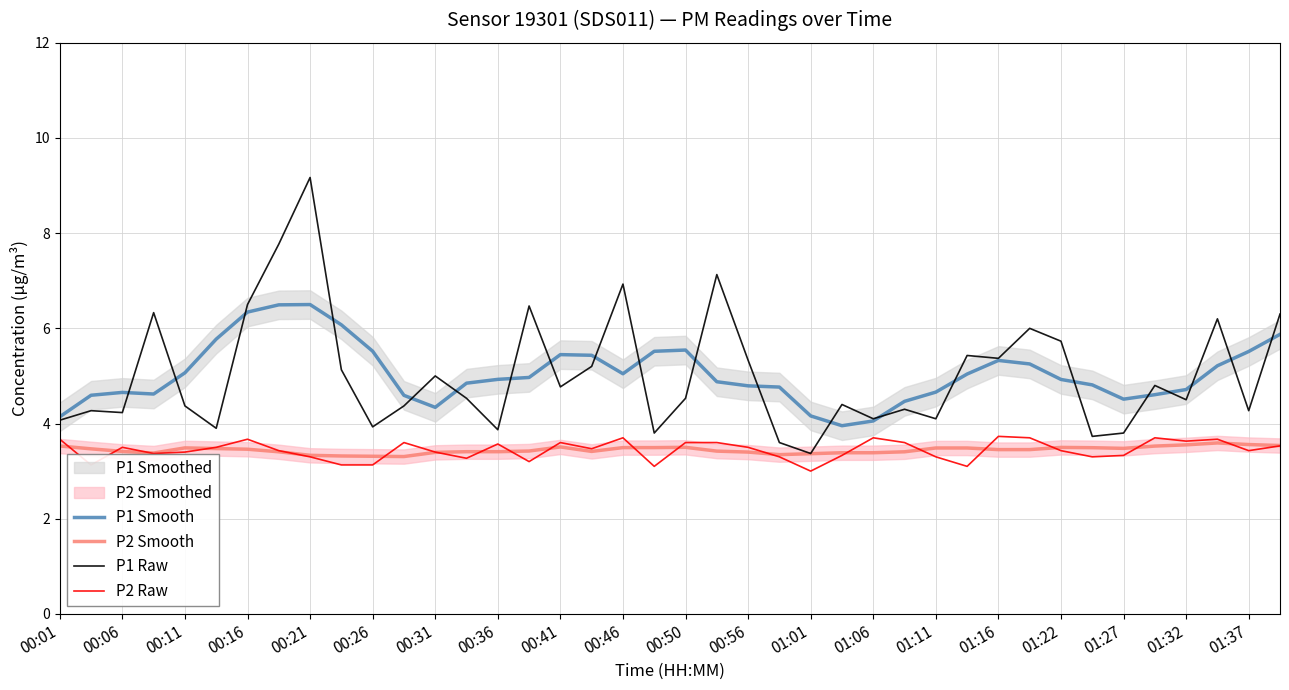

True or false: P2 Raw and P1 Smooth intersect in this chart.

False